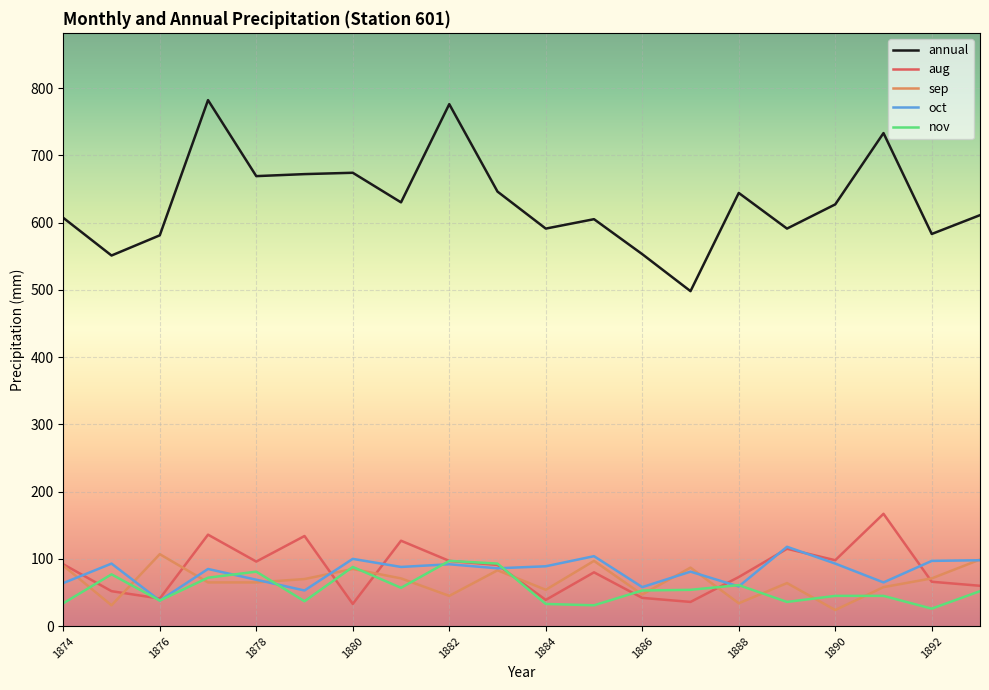

True or false: nov and annual intersect in this chart.

False